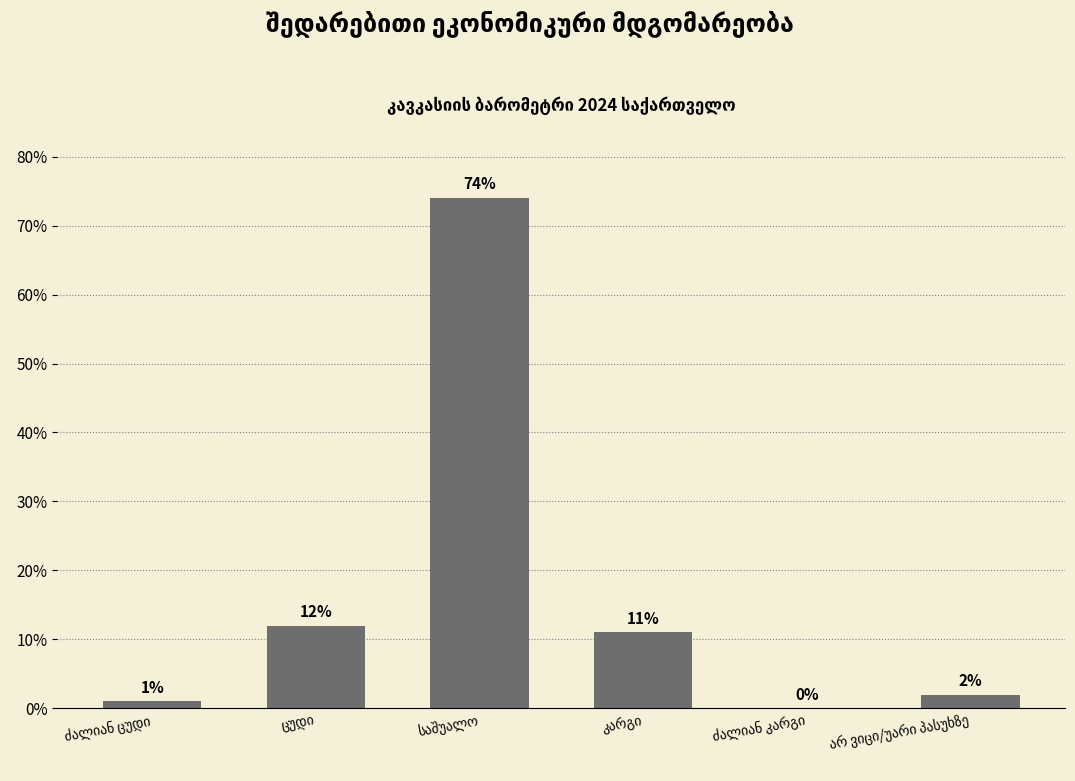

What is the greatest value displayed?

74